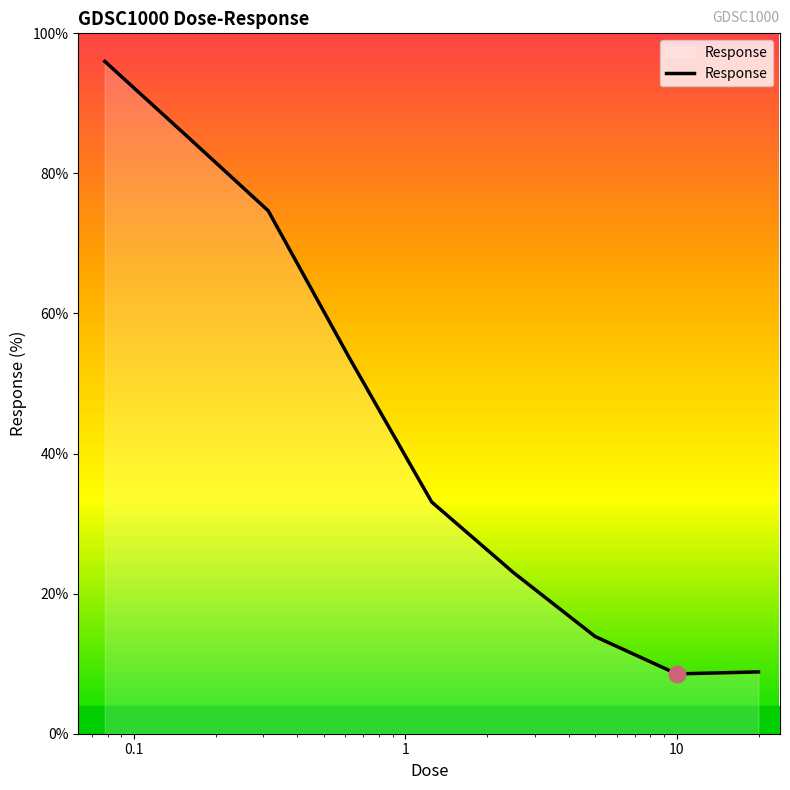

What is the smallest value displayed?

8.5